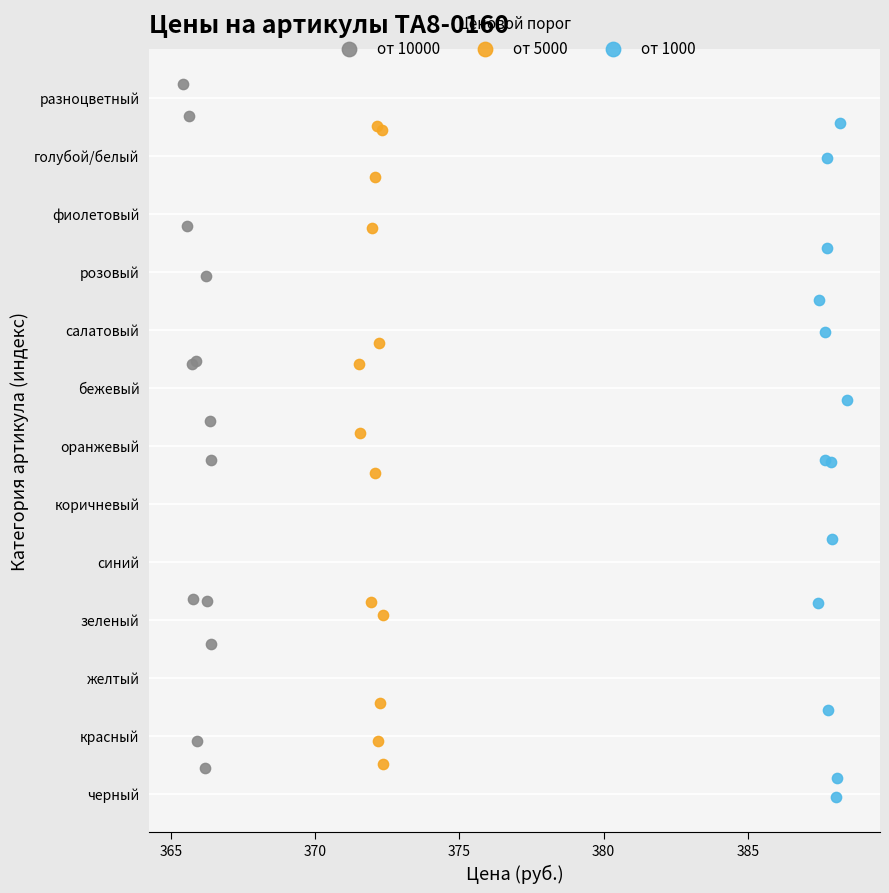

What are all the series names shown in the legend?

от 10000, от 5000, от 1000